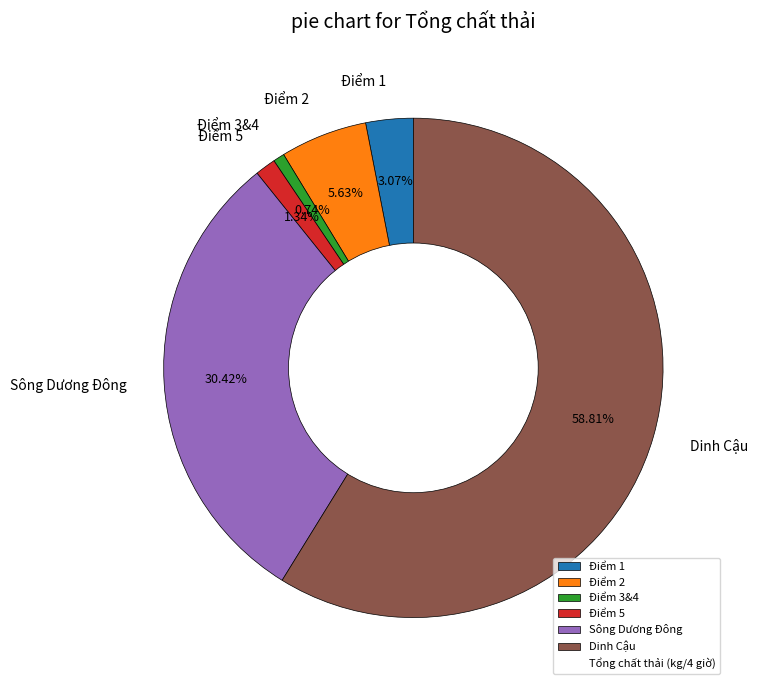

What percentage is NOT represented by Sông Dương Đông?

69.6%